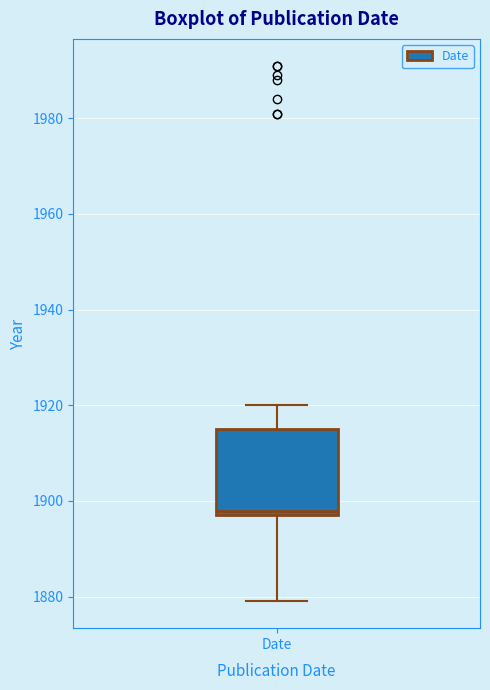

Read this box plot against the y-axis: the position of the median line, the range covered by the box, and the ends of both whiskers. The values are not printed on the chart, so give them approximately, as read against the axis.

median 1898 (just above the box's lower edge), box 1898 to 1916, whiskers 1880 to 1920